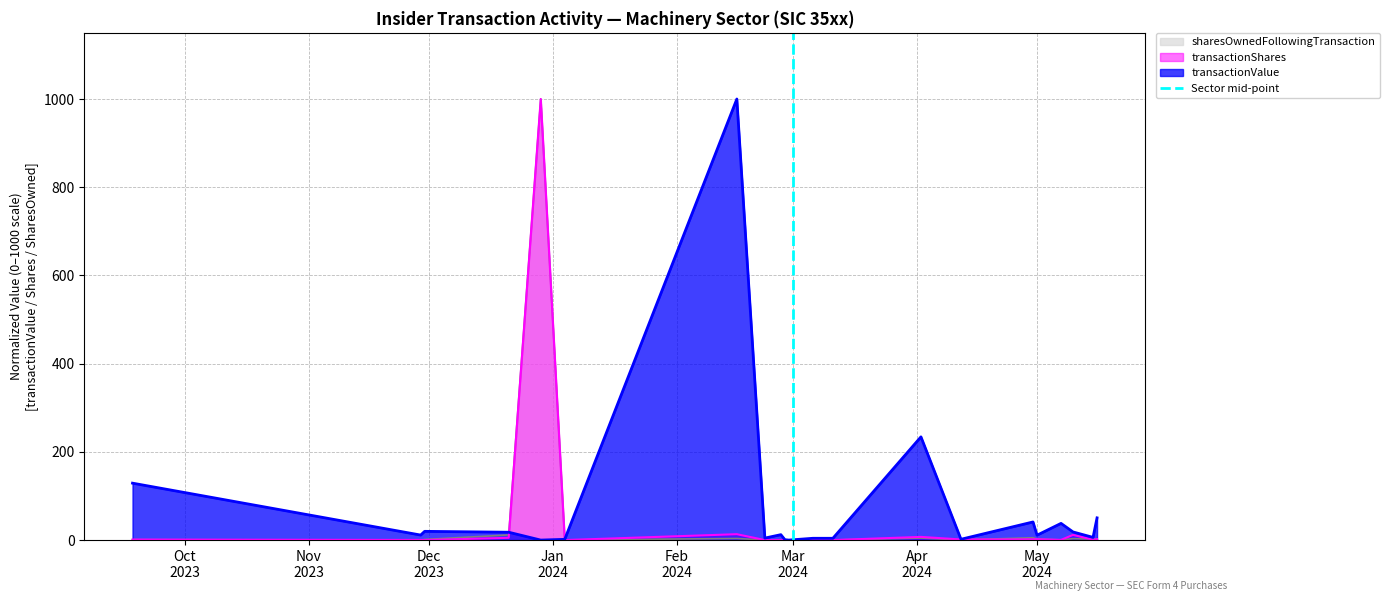

How many values are between 0 and 1?

2